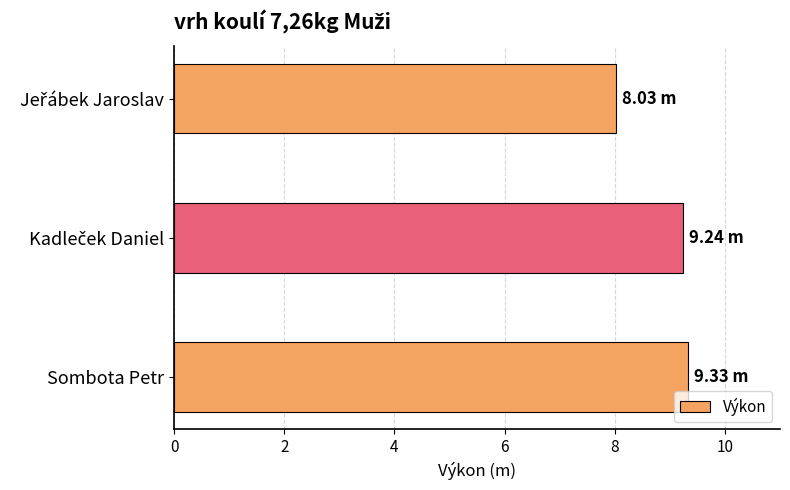

What is the sum of all values?

26.6